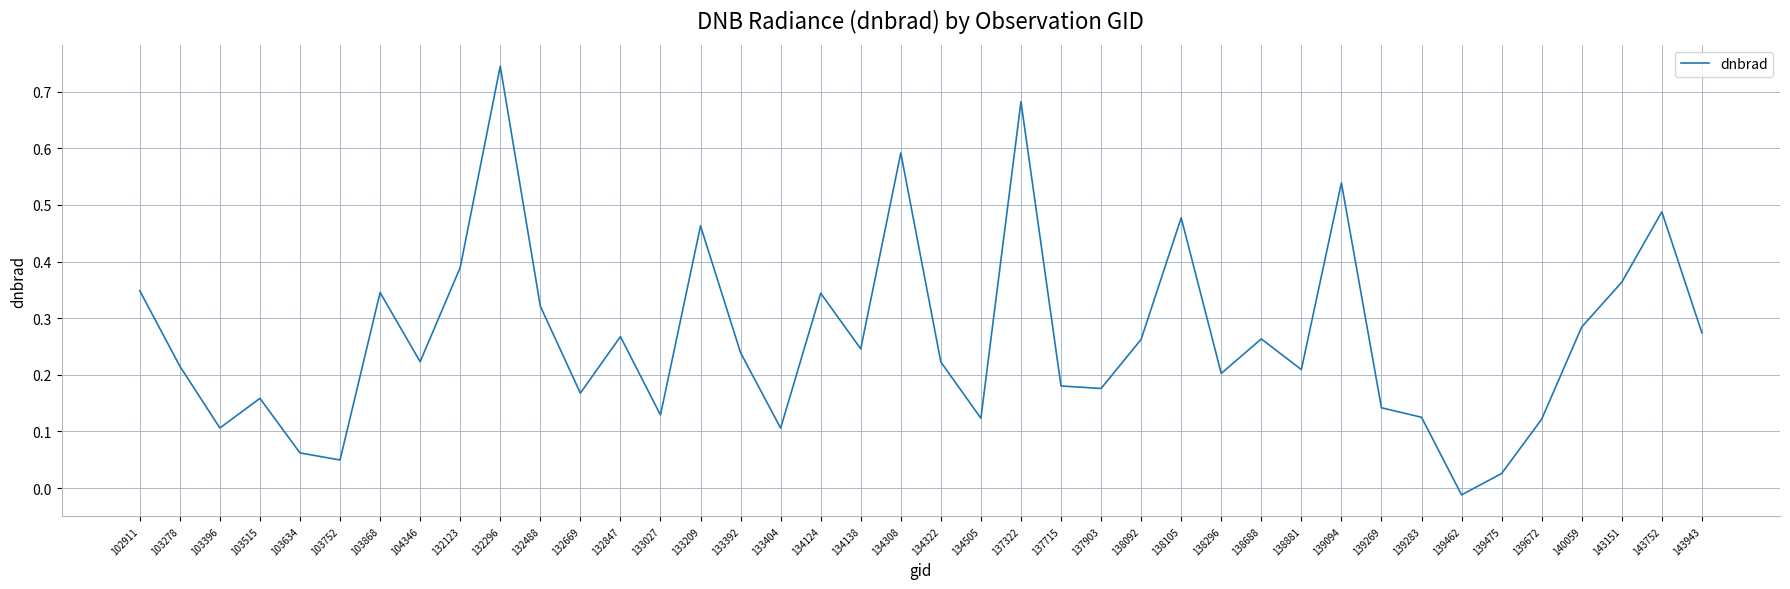

Is it true that the value at 132123 is 0.2?

False